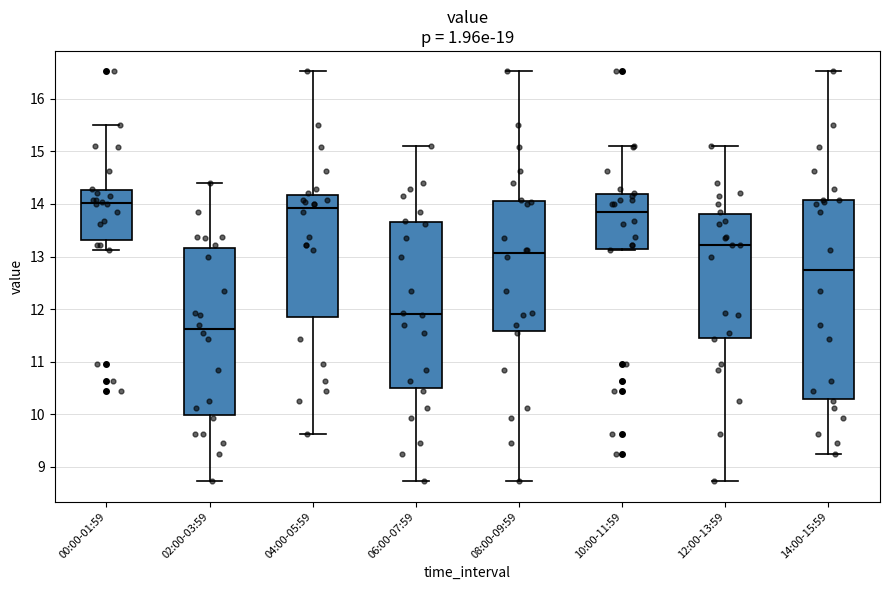

Which box's median line is the lowest?

02:00-03:59